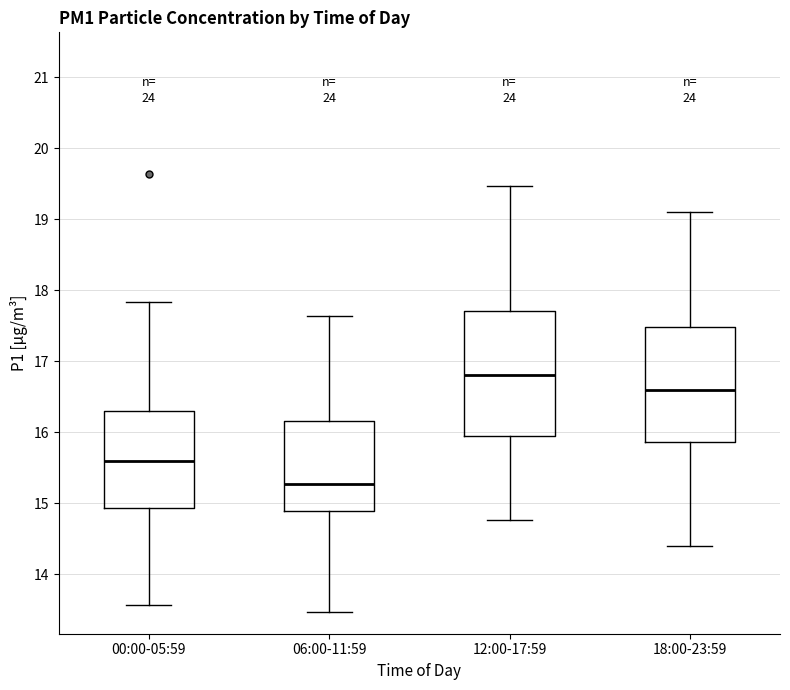

Reading left to right, read every box against the y-axis: the position of its median line, the range the box covers, and the ends of its whiskers. The values are not printed on the chart, so give them approximately, as read against the axis.

00:00-05:59: median 15.6, box 14.9 to 16.3, whiskers 13.6 to 17.8
06:00-11:59: median 15.3, box 14.9 to 16.2, whiskers 13.5 to 17.6
12:00-17:59: median 16.8, box 16.0 to 17.7, whiskers 14.8 to 19.5
18:00-23:59: median 16.6, box 15.9 to 17.5, whiskers 14.4 to 19.1